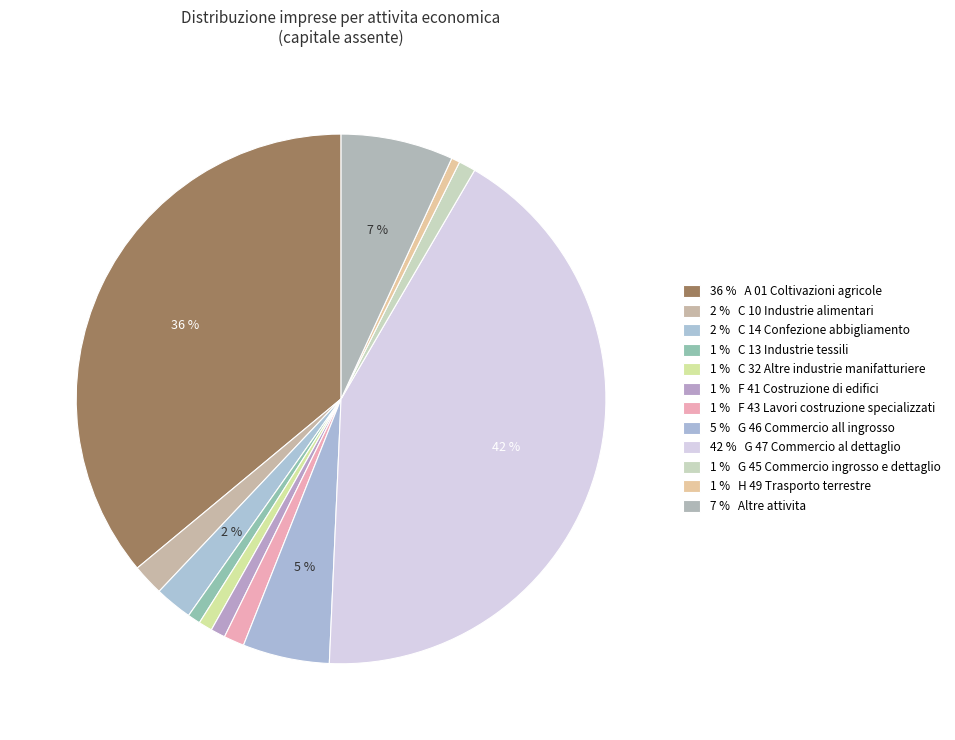

How many segments does this pie chart have?

12